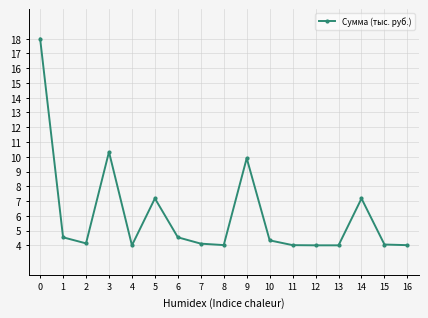

What is the approximate value at 7?

4.1